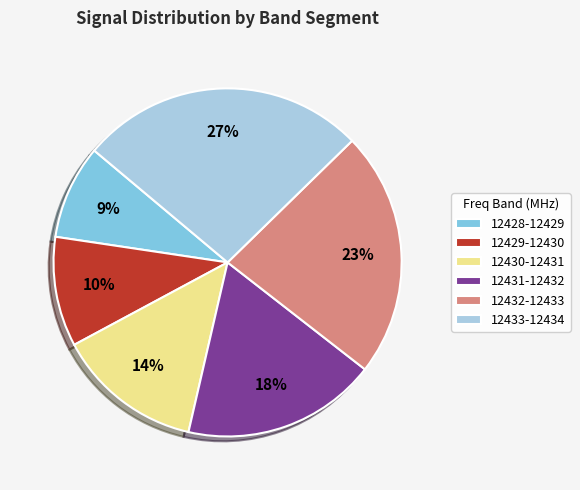

Is the sum of 12429-12430 and 12428-12429 greater than half?

No